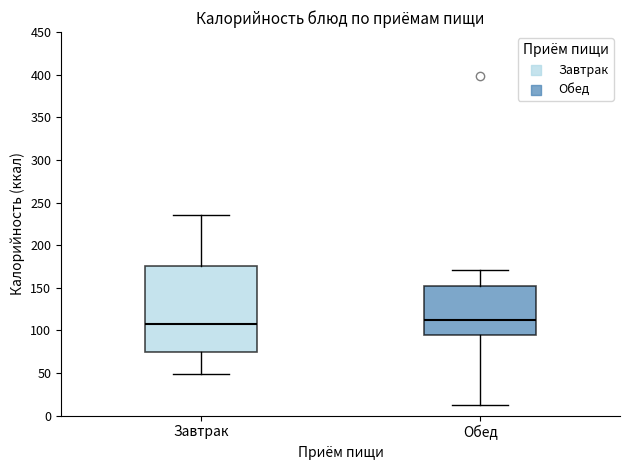

Comparing the boxes themselves (not the whiskers), which one is the tallest?

Завтрак